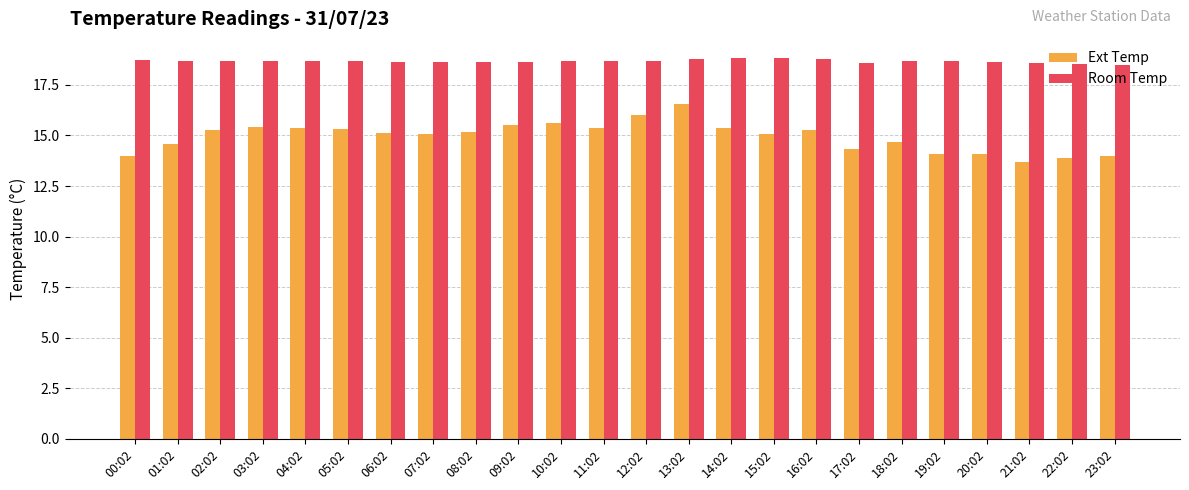

At which category is the sum across all series the highest?

13:02